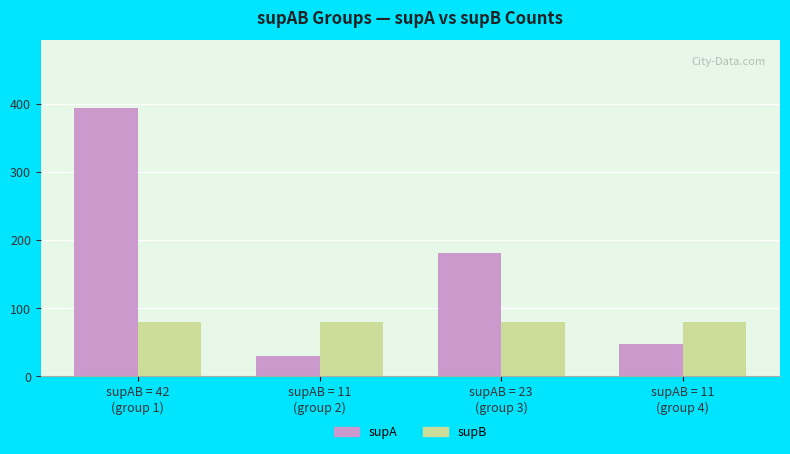

What is the value of the supA bar at the 3rd from the left?

182